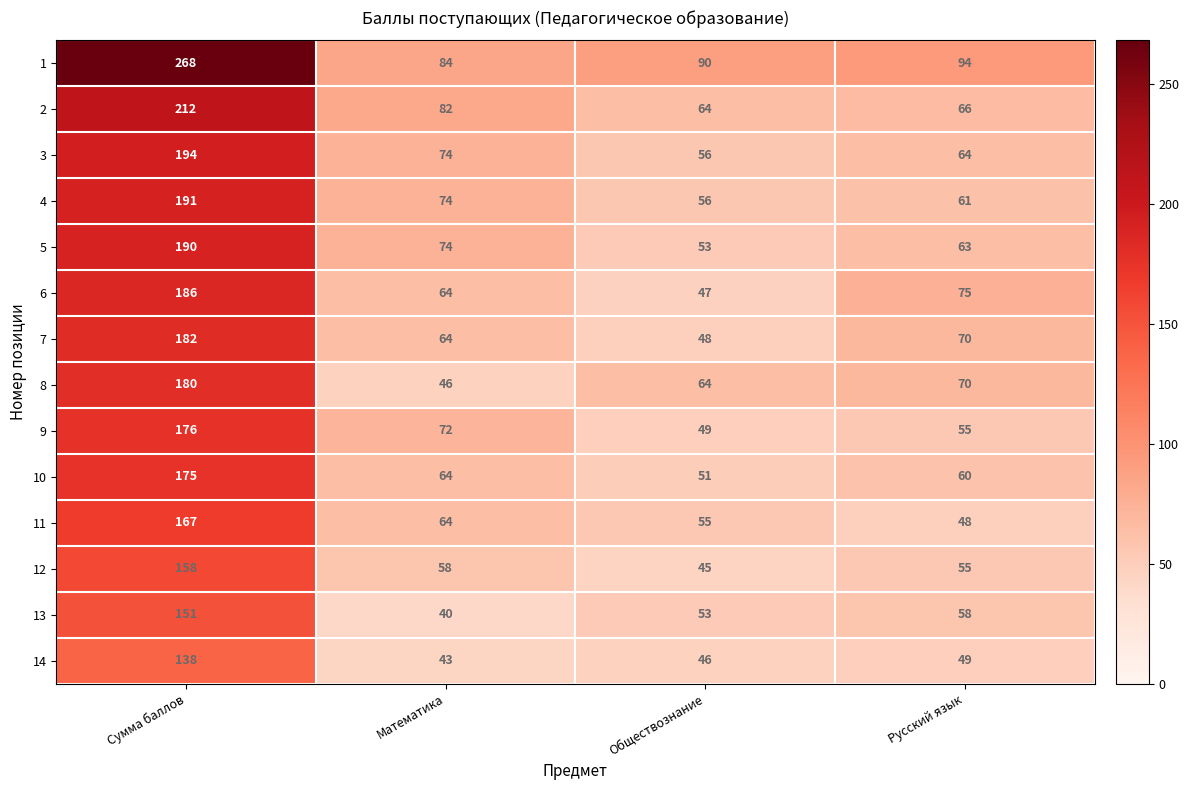

Count the number of categories in the chart.

4